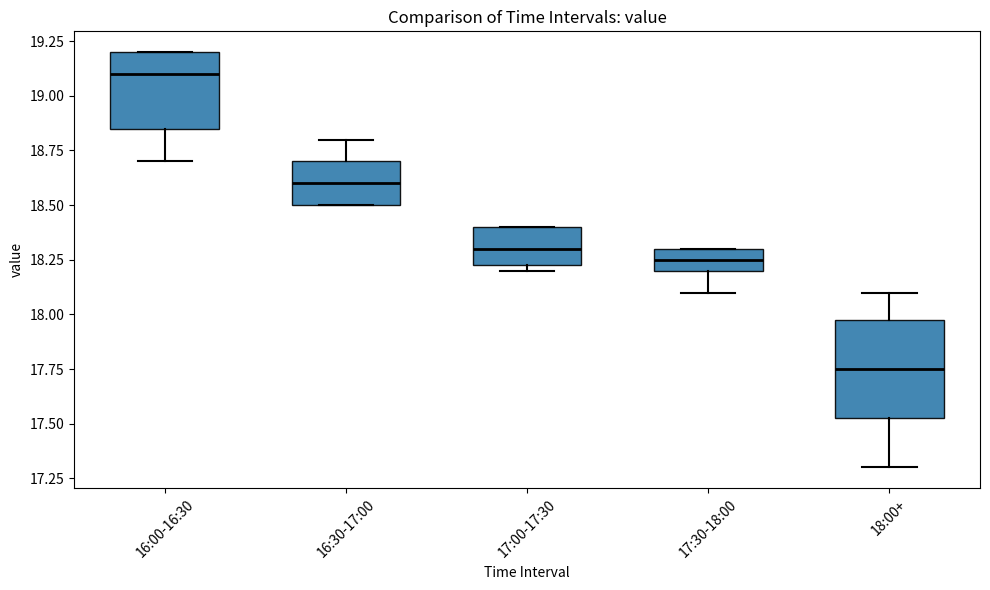

Reading left to right, transcribe this box plot: for each box, give where its median line is, the range the box spans, and where its two whiskers end, as read against the y-axis. The values are not printed on the chart, so give them approximately, as read against the axis.

16:00-16:30: median 19.10, box 18.85 to 19.20, whiskers 18.70 to 19.20
16:30-17:00: median 18.60, box 18.50 to 18.70, whiskers 18.50 to 18.80
17:00-17:30: median 18.30, box 18.25 to 18.40, whiskers 18.20 to 18.40
17:30-18:00: median 18.25, box 18.20 to 18.30, whiskers 18.10 to 18.30
18:00+: median 17.75, box 17.55 to 18.00, whiskers 17.30 to 18.10